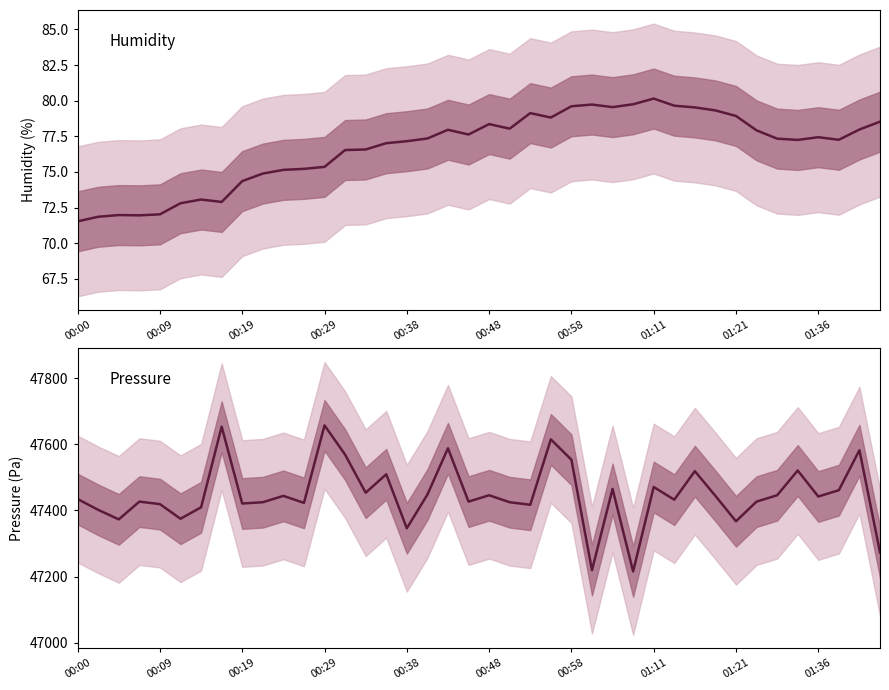

True or false: pressure and humidity intersect in this chart.

False